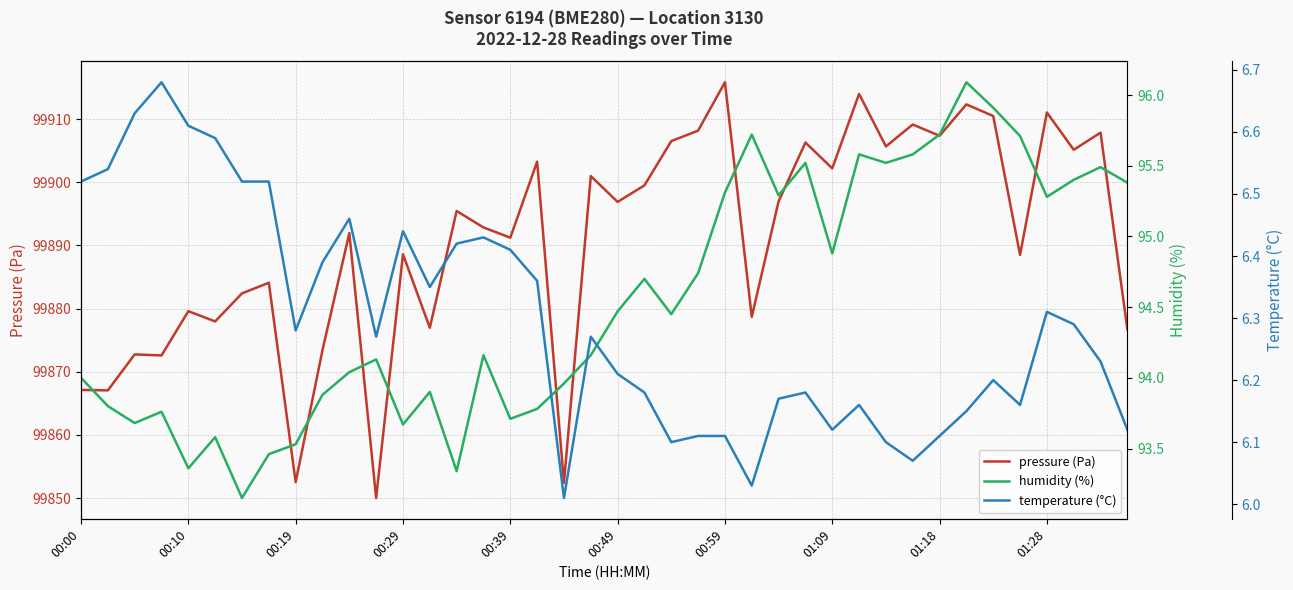

Reading right to left, transcribe all the data shown in this chart.

pressure (Pa): 99876.7	99907.8	99905.1	99911.0	99888.5	99910.5	99912.3	99907.3	99909.1	99905.7	99914.0	99902.2	99906.3	99897.0	99878.7	99915.8	99908.2	99906.5	99899.5	99896.9	99901.0	99852.4	99903.2	99891.2	99892.8	99895.4	99877.0	99888.6	99850.0	99891.9	99873.4	99852.5	99884.1	99882.4	99878.0	99879.6	99872.6	99872.8	99867.1	99867.1
humidity (%): 95.4	95.5	95.4	95.3	95.7	95.9	96.1	95.7	95.6	95.5	95.6	94.9	95.5	95.3	95.7	95.3	94.7	94.5	94.7	94.5	94.2	94.0	93.8	93.7	94.2	93.3	93.9	93.7	94.1	94.0	93.9	93.5	93.5	93.2	93.6	93.4	93.8	93.7	93.8	94.0
temperature (°C): 6.1	6.2	6.3	6.3	6.2	6.2	6.2	6.1	6.1	6.1	6.2	6.1	6.2	6.2	6.0	6.1	6.1	6.1	6.2	6.2	6.3	6.0	6.4	6.4	6.4	6.4	6.3	6.4	6.3	6.5	6.4	6.3	6.5	6.5	6.6	6.6	6.7	6.6	6.5	6.5